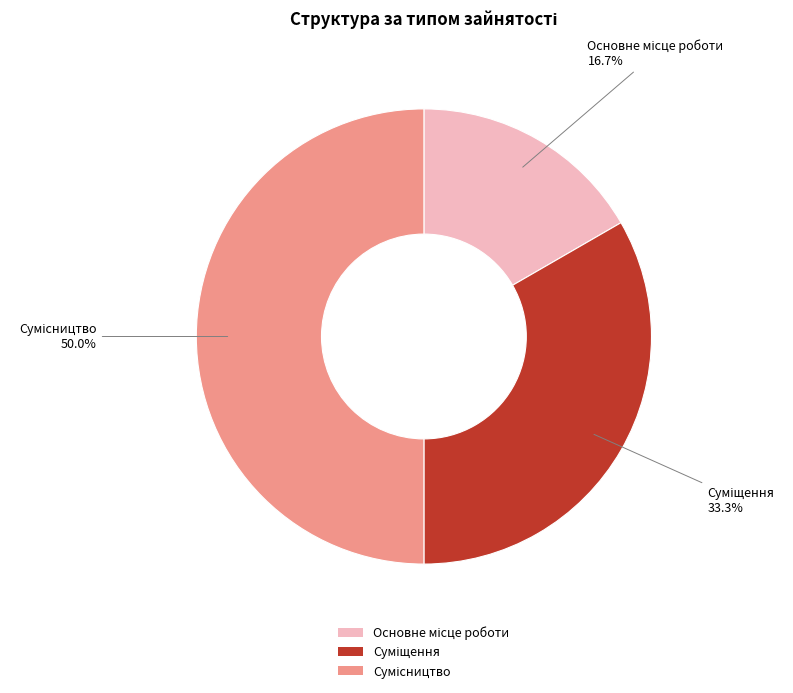

Rank the categories by value from highest to lowest.

Сумісництво, Суміщення, Основне місце роботи